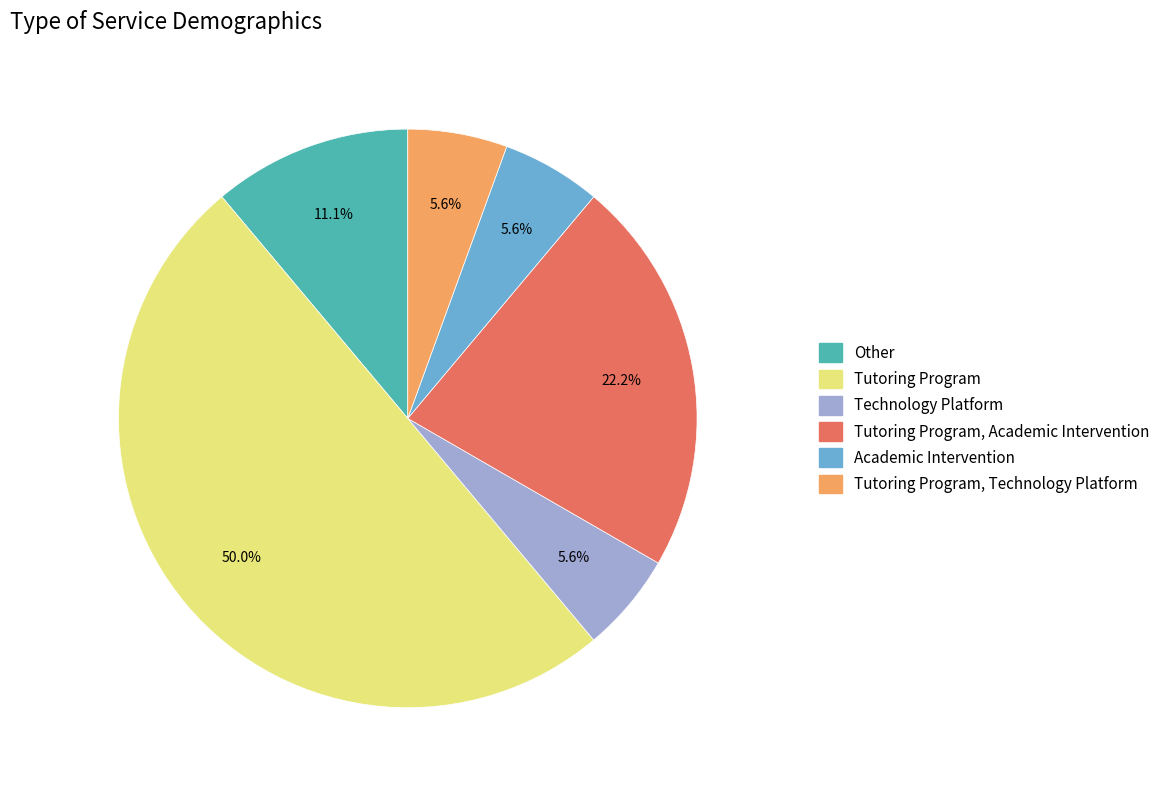

Count the number of slices in the pie.

6